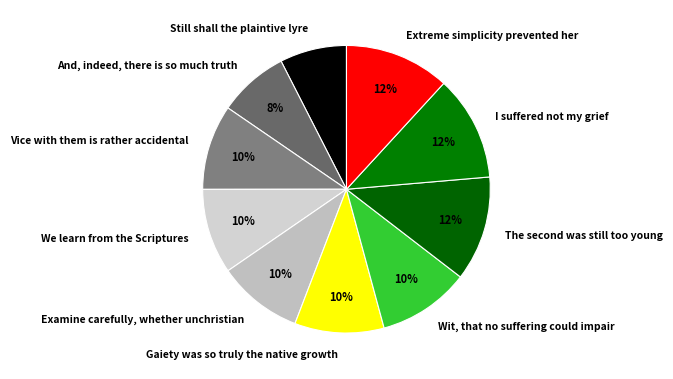

Which has a higher value, And, indeed, there is so much truth or Examine carefully, whether unchristian?

Examine carefully, whether unchristian